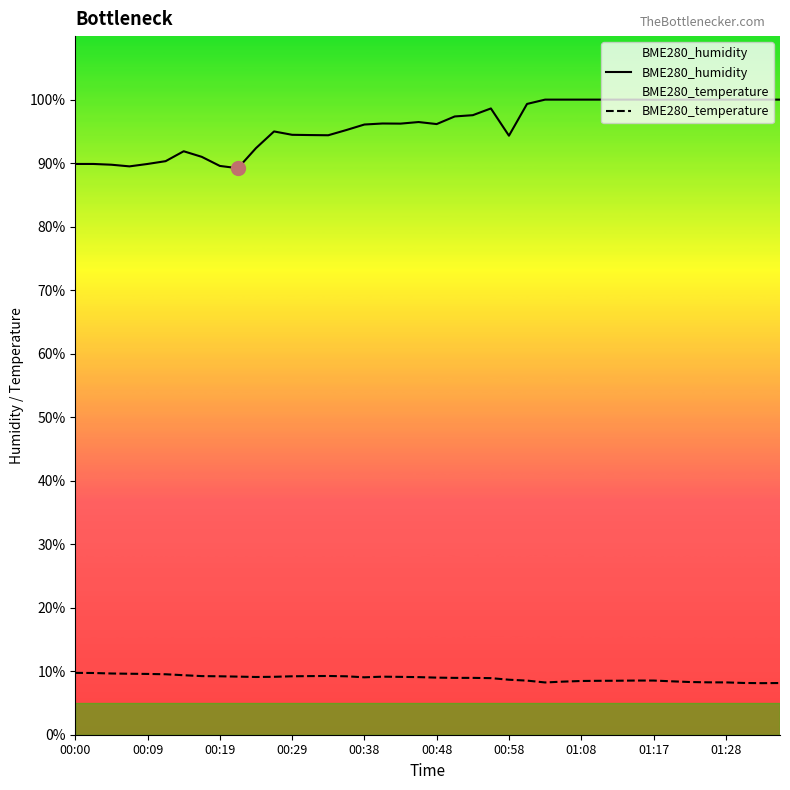

True or false: BME280_temperature has a value of 4.7 at 19.

False